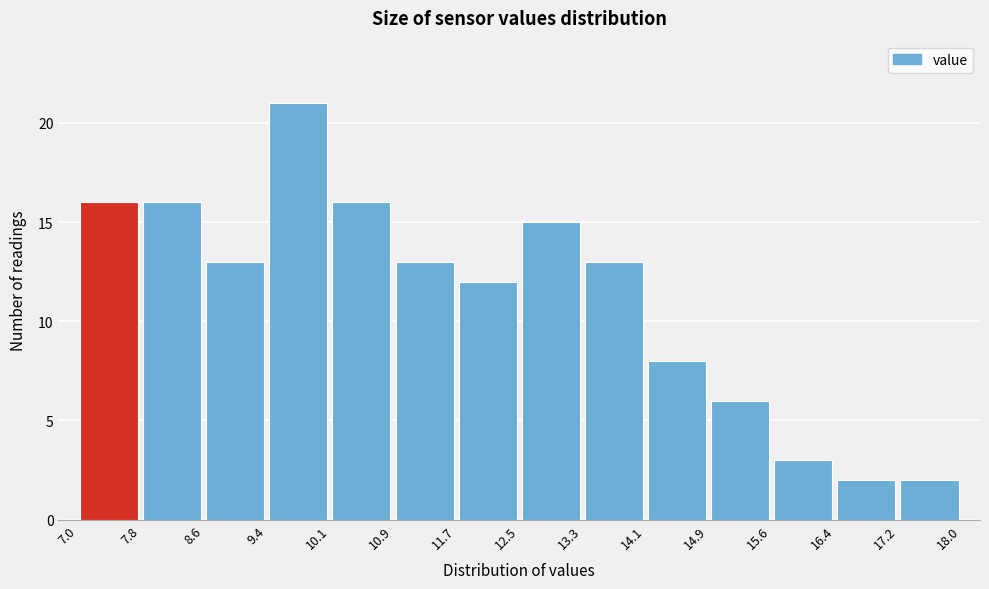

How tall is the bar that spans 11.7 to 12.5 on the x-axis? The values are not printed on the chart, so give them approximately, as read against the axis.

12